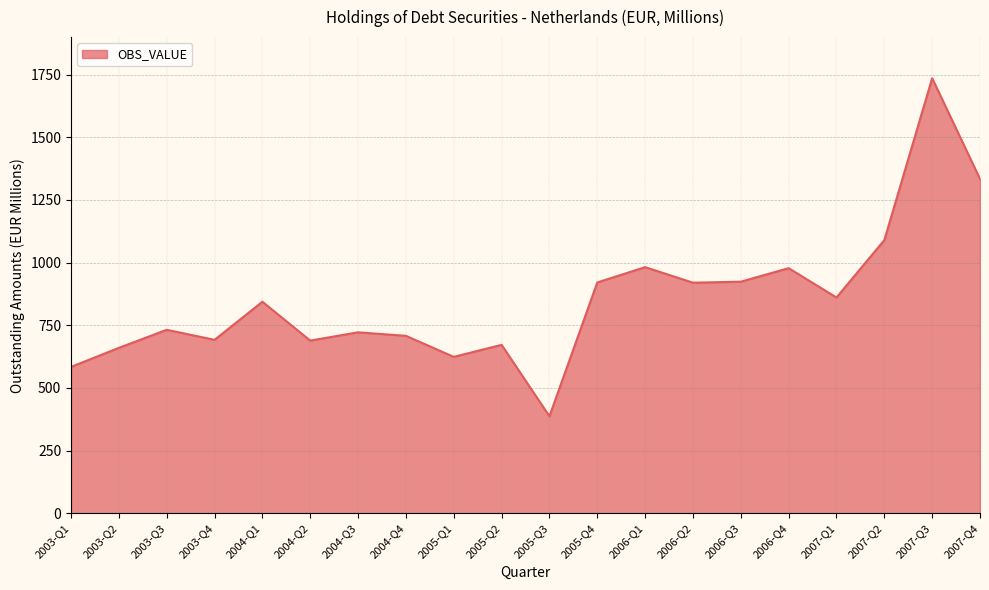

At which label is the value closest to 1061?

2007-Q2